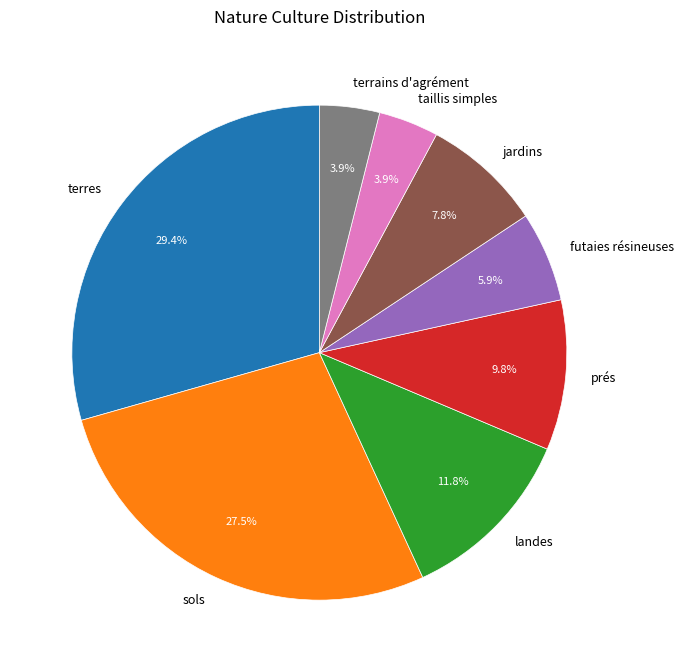

How many segments does this pie chart have?

8